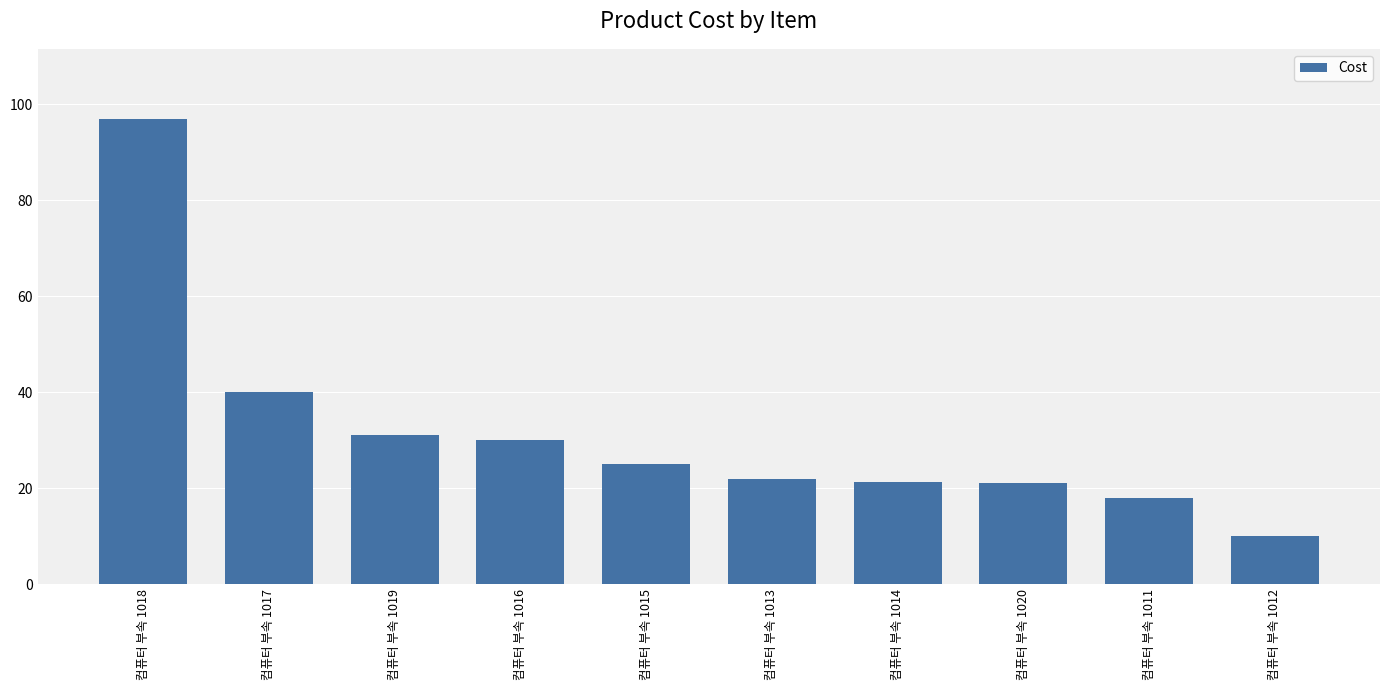

What is the maximum value shown in the chart?

97.0